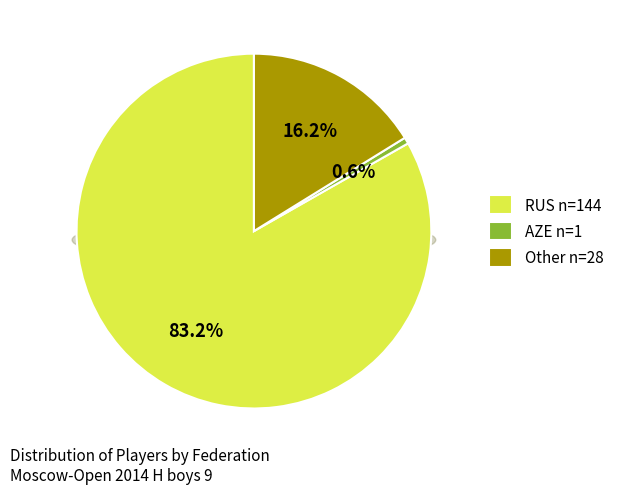

The AZE slice represents 13% of the pie. True or false?

False